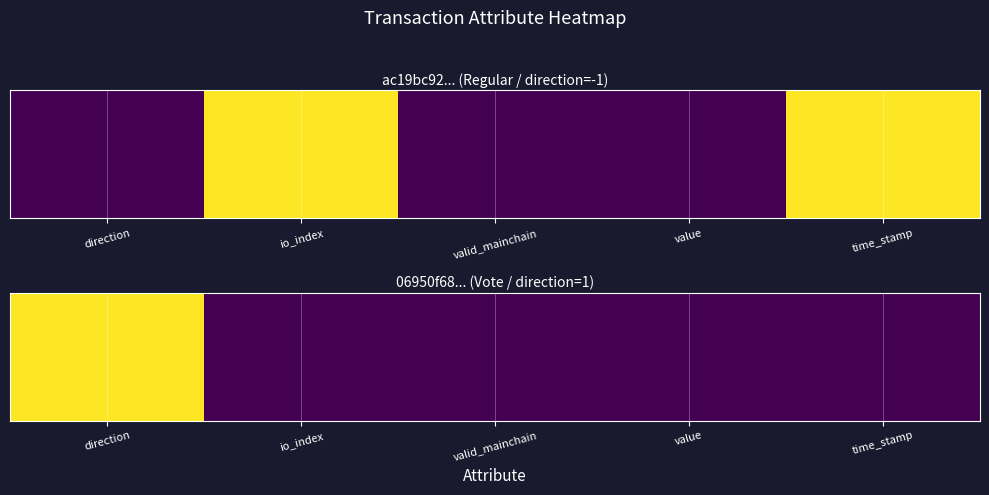

The value at value is 0. True or false?

False